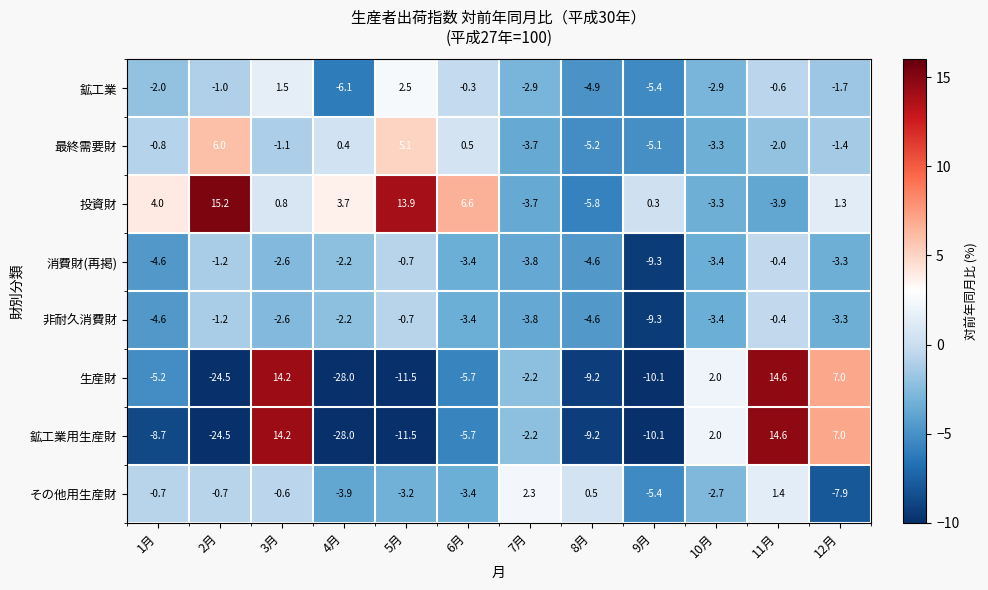

What is the average value of the 鉱工業用生産財 series?

-5.2